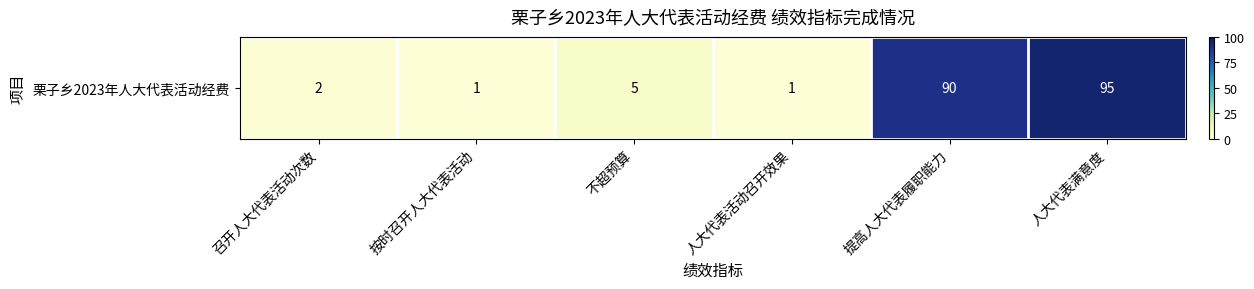

How many values are below 5?

3